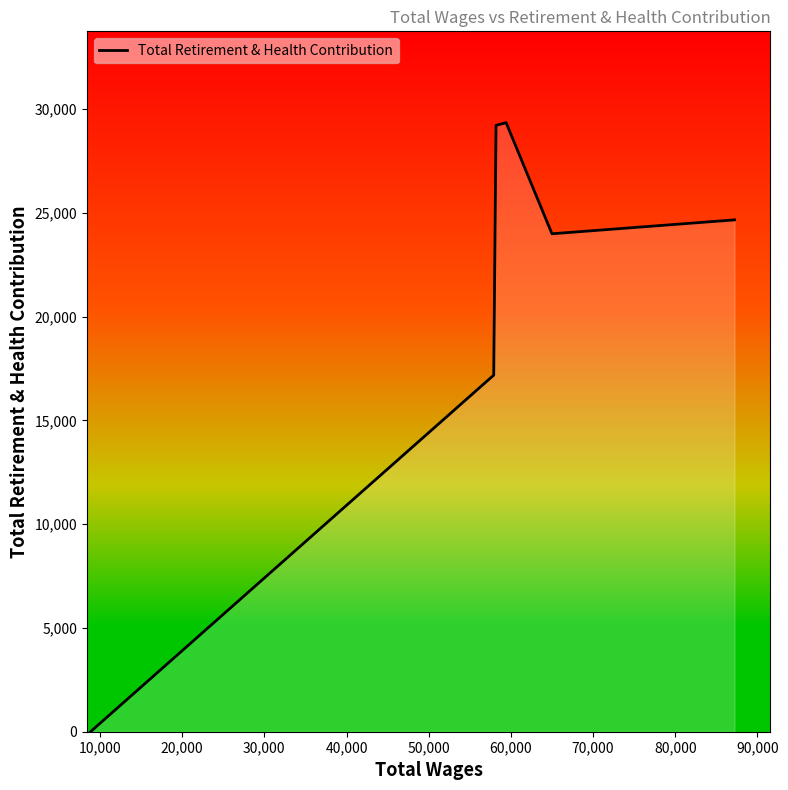

What is the difference between the maximum and minimum values?

29352